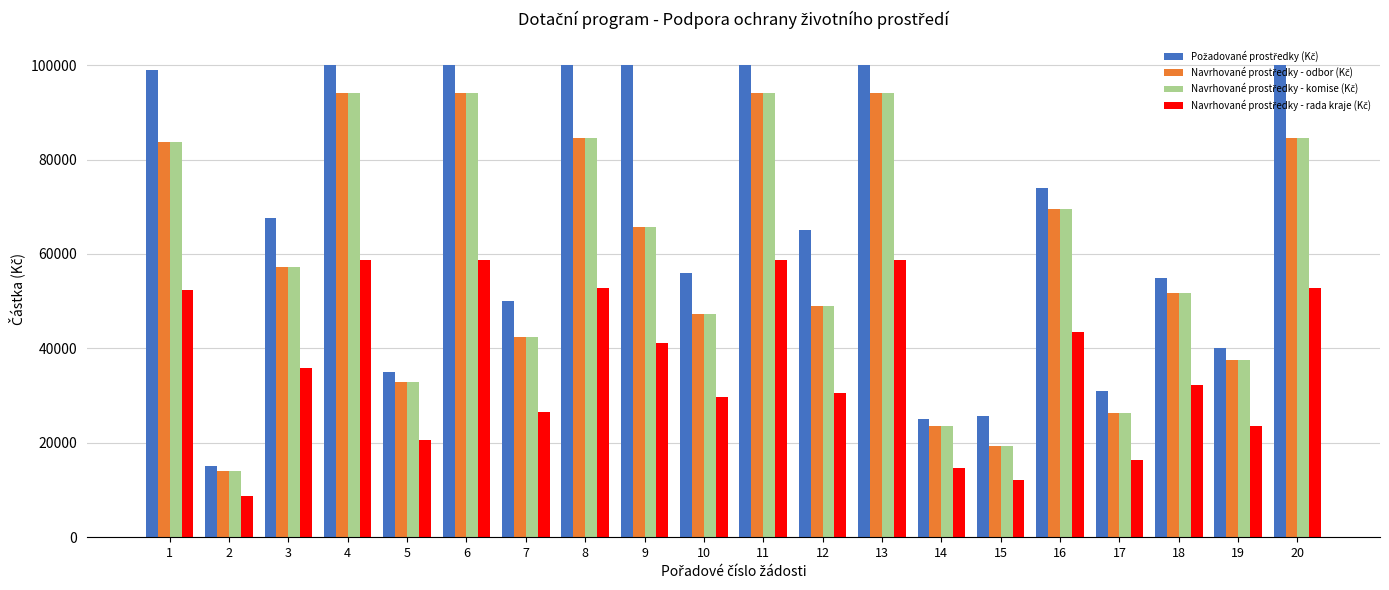

What is the maximum value shown in the chart?

100000.0